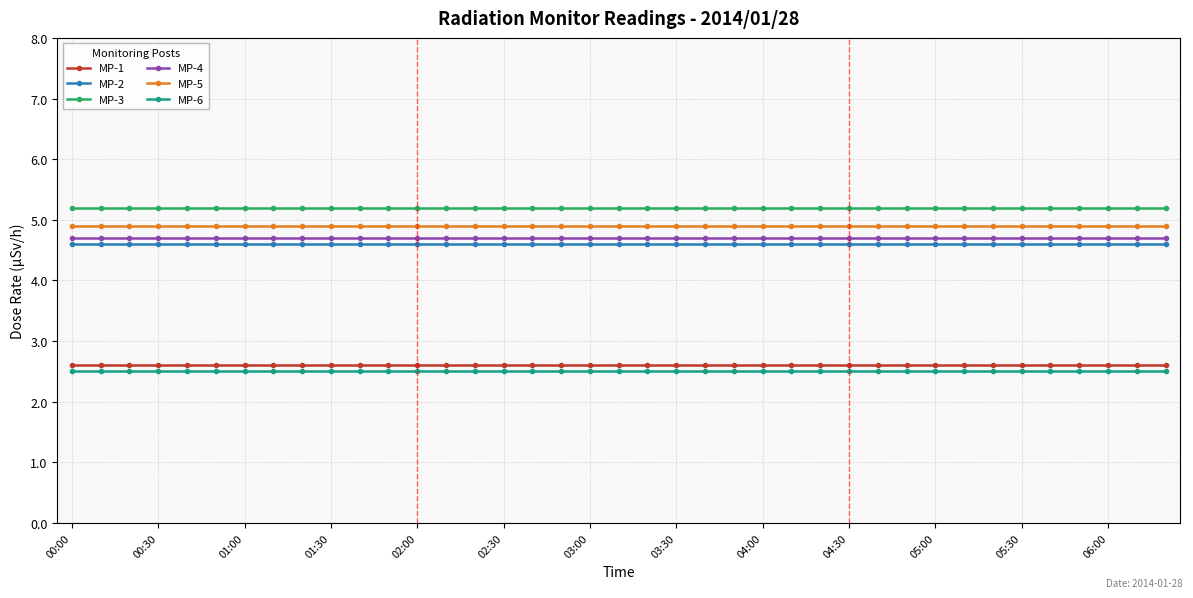

What is the minimum value for MP-6?

2.5